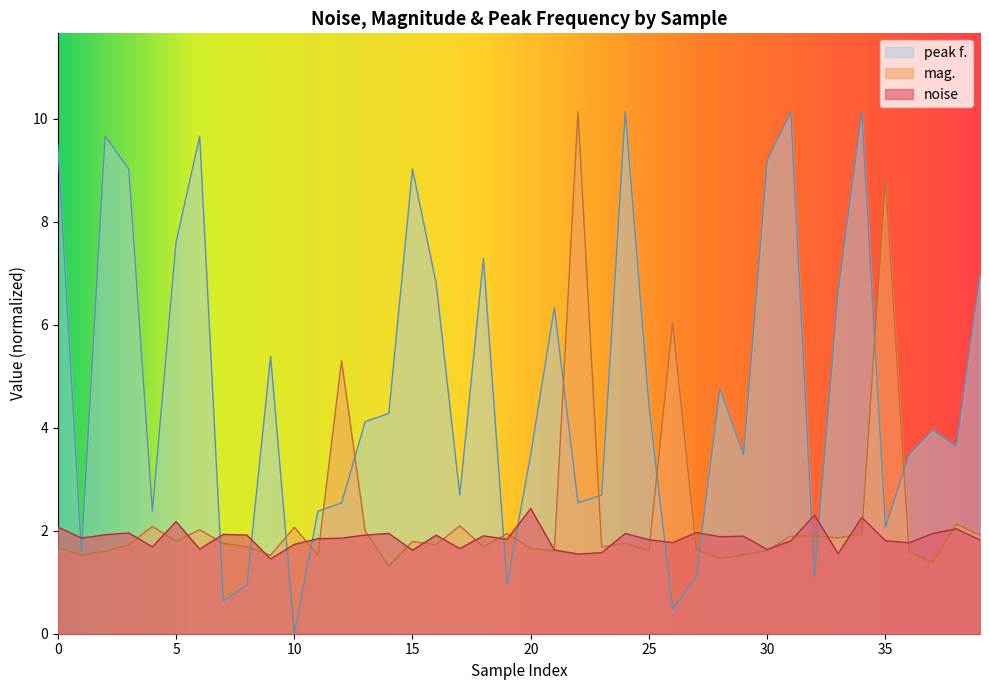

The mag. series shows 8.8 at 35. True or false?

True